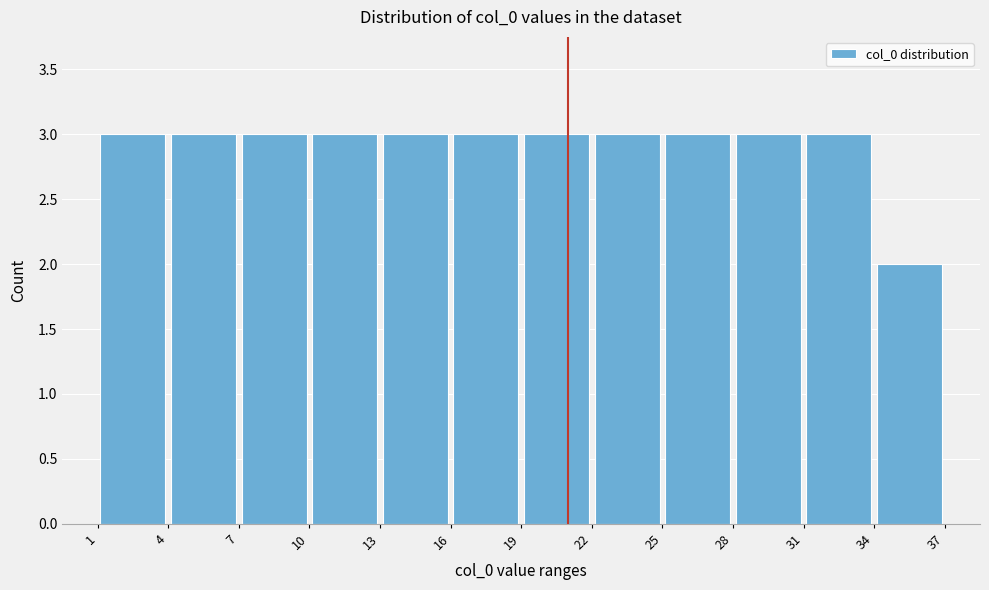

What is the height of the bar covering 7 to 10 on the x-axis? The values are not printed on the chart, so give them approximately, as read against the axis.

3